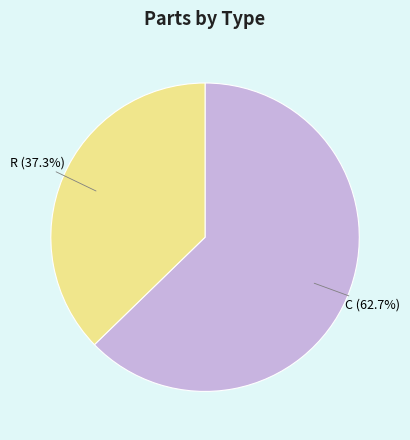

Which slice is the largest?

C